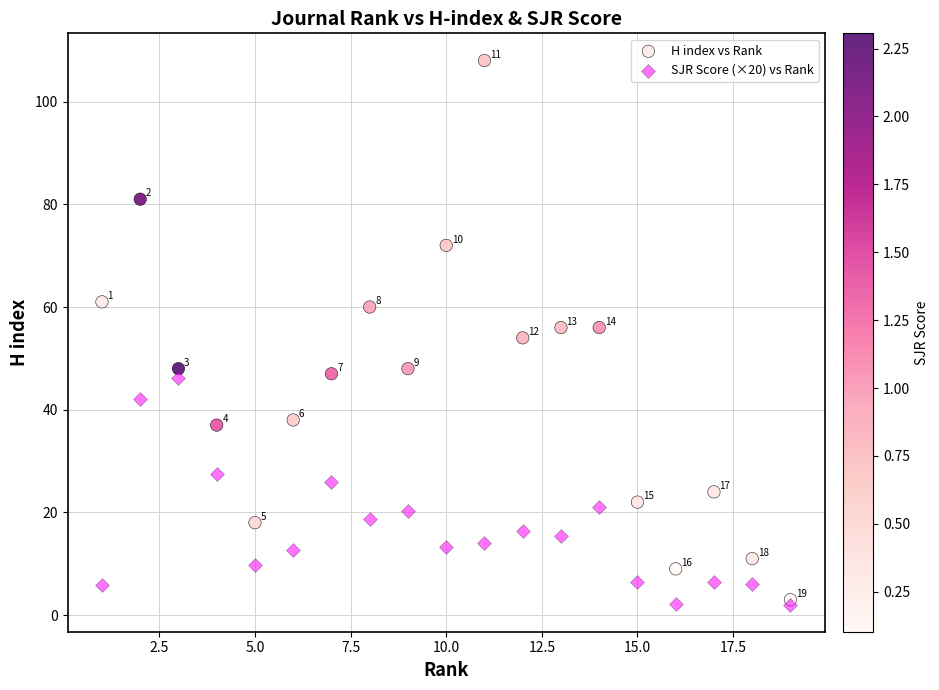

What are all the series names shown in the legend?

H index vs Rank, SJR Score (×20) vs Rank